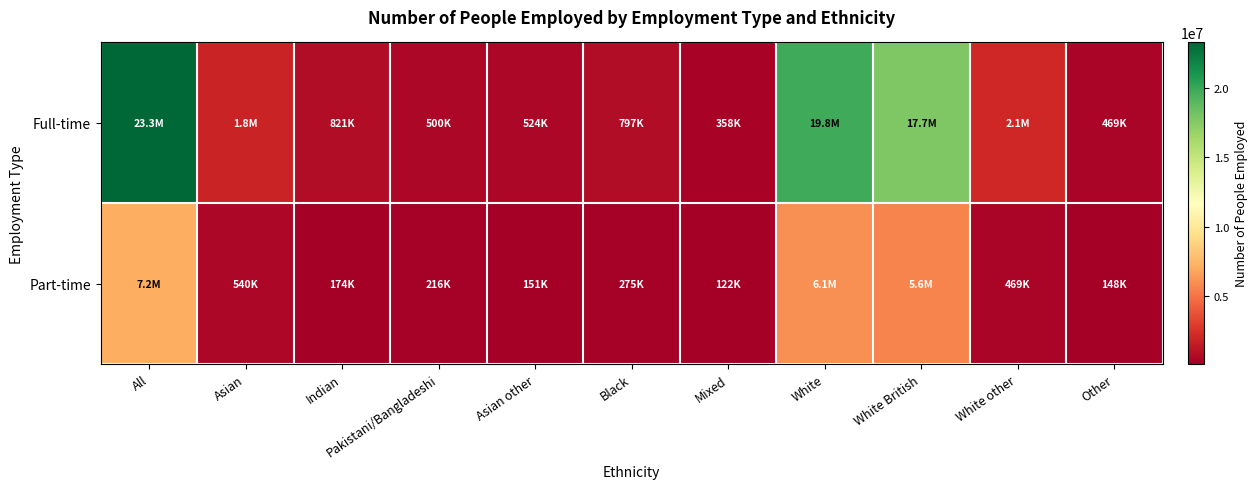

What is the greatest value displayed?

23273100